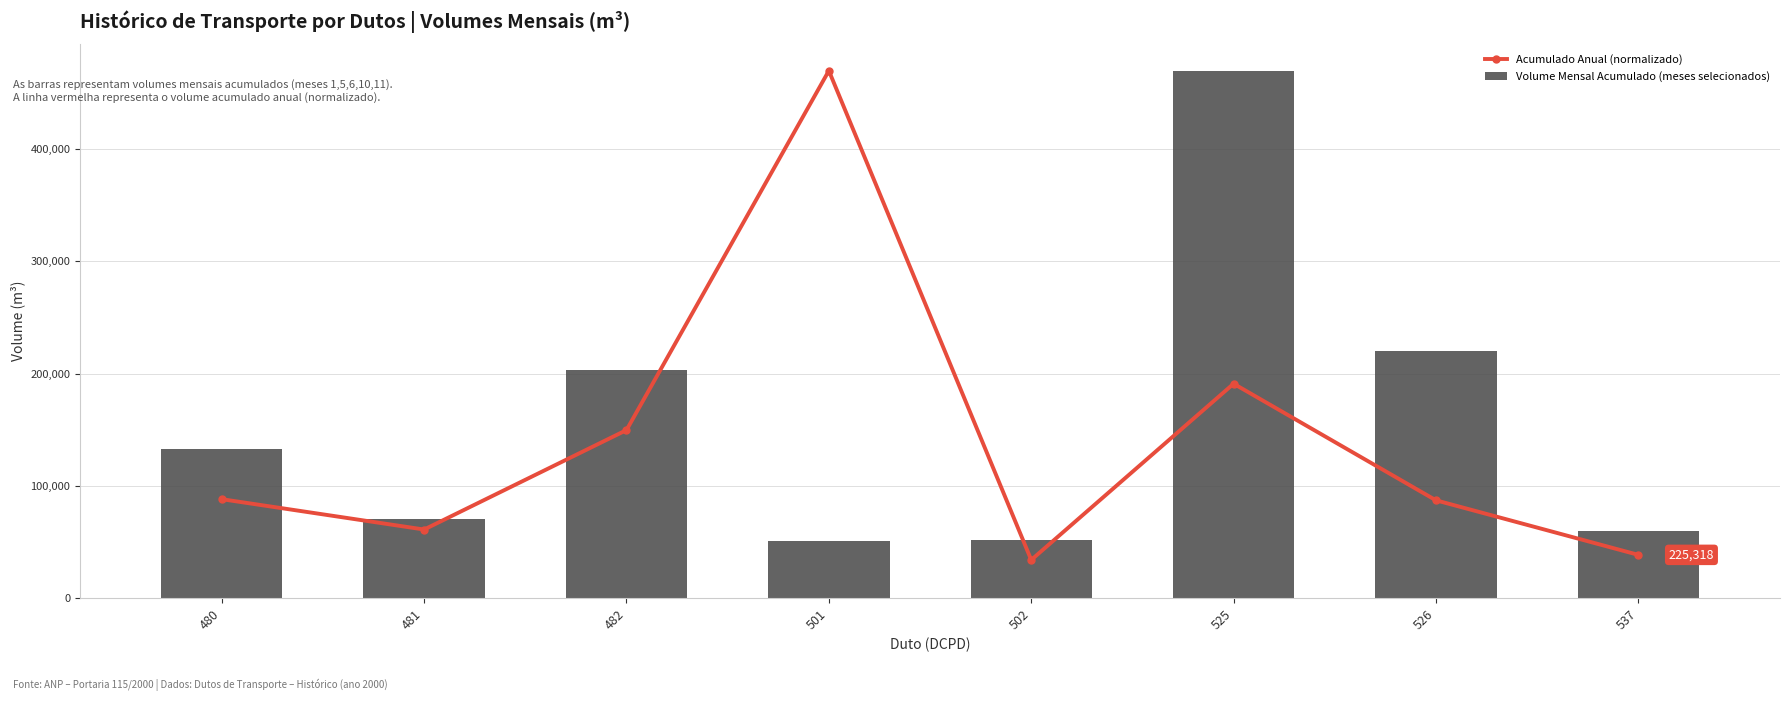

Read the Acumulado Anual (normalizado) value at 480.

88106.8